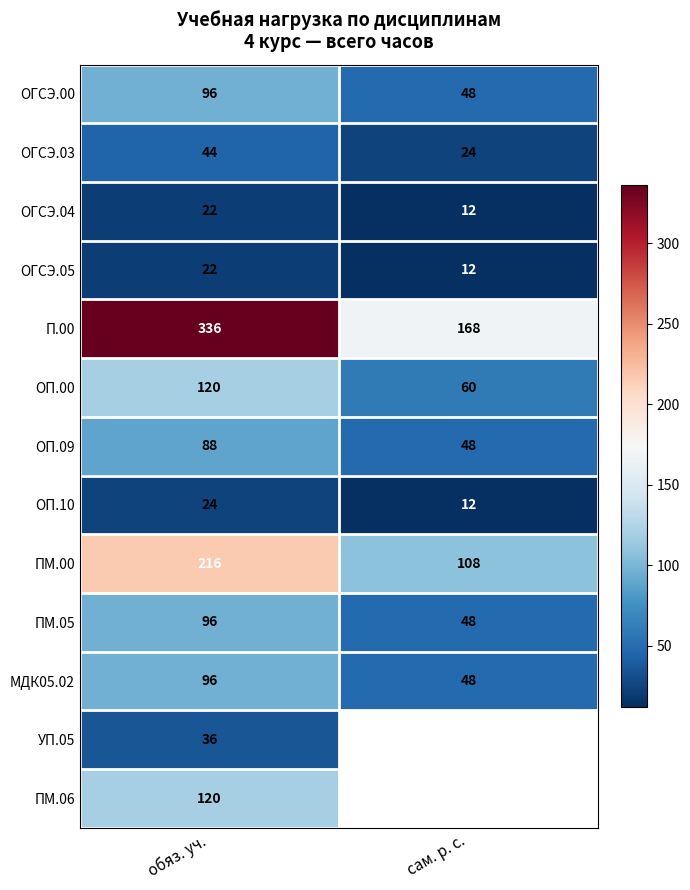

What is the difference between the МДК05.02 values at сам. р. с. and обяз. уч.?

48